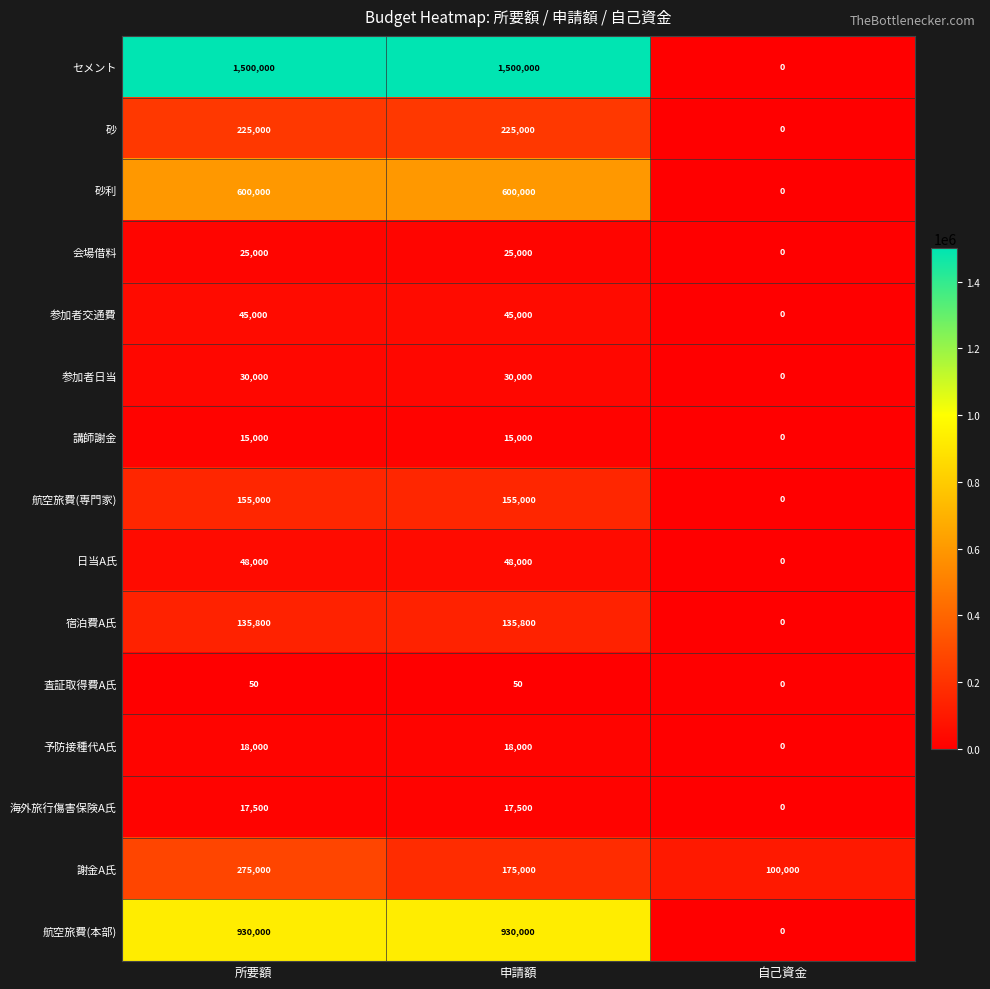

What is the total value across all series at 所要額?

4019350